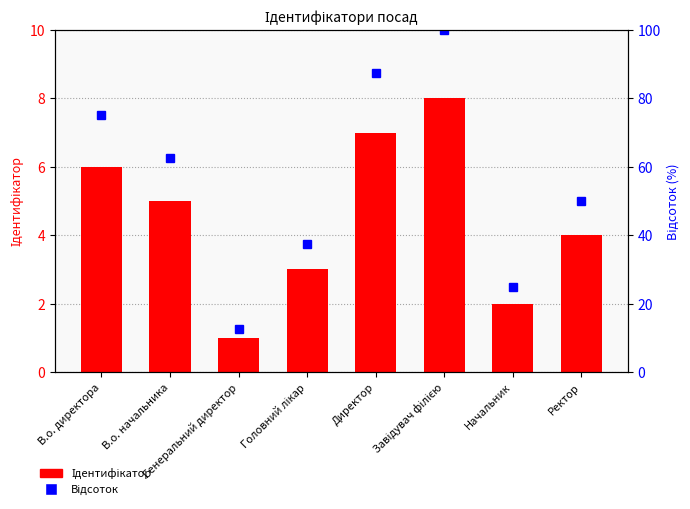

Reading left to right, list all the values displayed in this chart.

Ідентифікатор: 6.0	5.0	1.0	3.0	7.0	8.0	2.0	4.0
Відсоток: 75.0	62.5	12.5	37.5	87.5	100.0	25.0	50.0